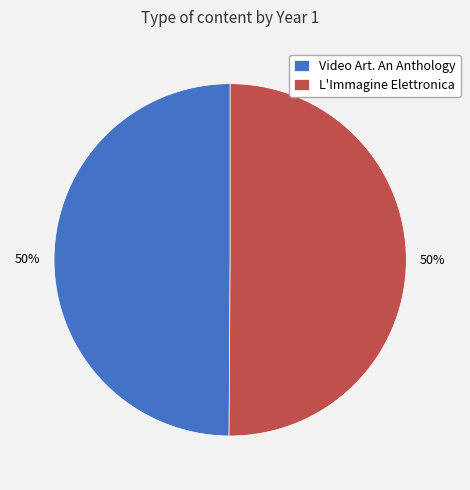

To the nearest percent, what is the combined percentage of L'Immagine Elettronica and Video Art. An Anthology?

100%